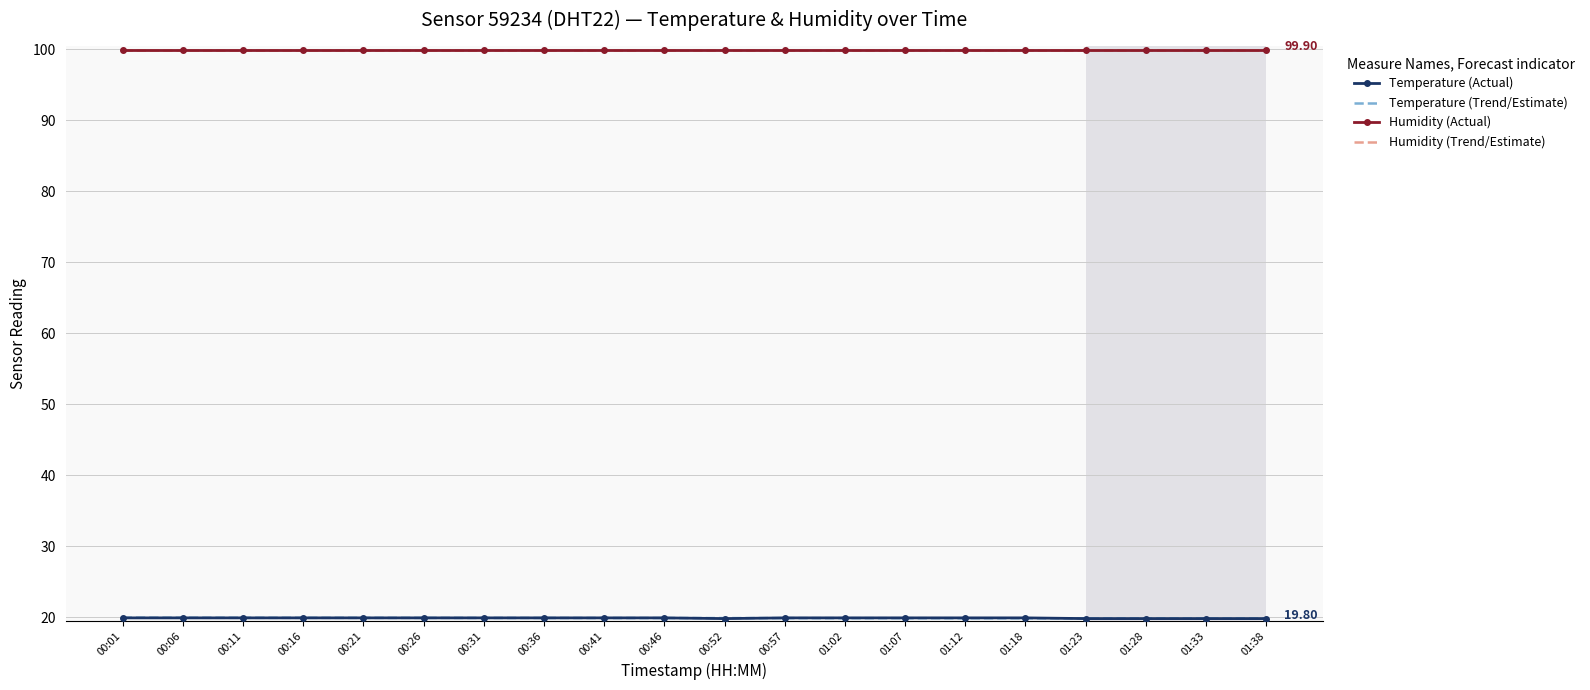

Rank the categories by Temperature (Trend/Estimate) value from highest to lowest.

00:01, 00:06, 00:11, 00:16, 00:21, 00:26, 00:31, 00:36, 00:41, 00:46, 00:52, 00:57, 01:02, 01:07, 01:12, 01:18, 01:23, 01:28, 01:33, 01:38